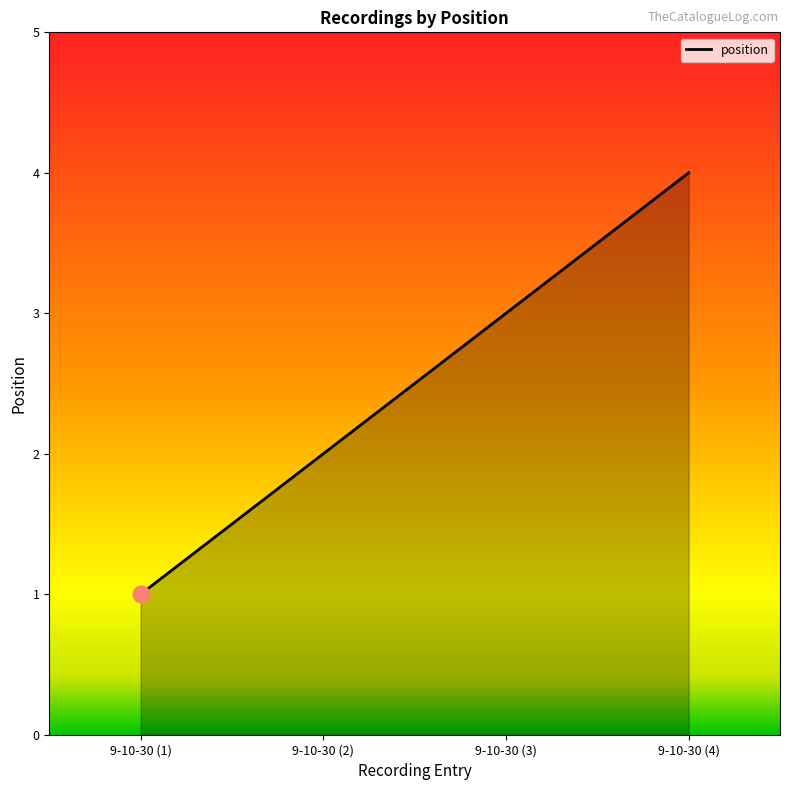

Reading left to right, extract all data points from this chart.

9-10-30 (1)=1	9-10-30 (2)=2	9-10-30 (3)=3	9-10-30 (4)=4